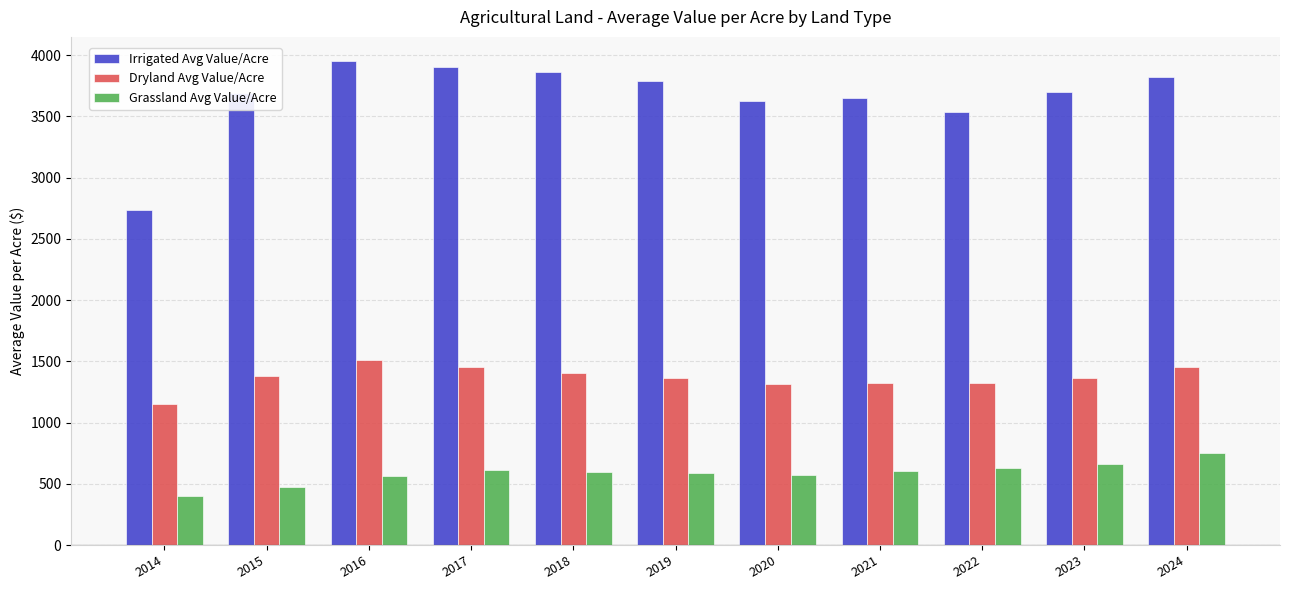

Which series has the largest total across all categories?

Irrigated Avg Value/Acre